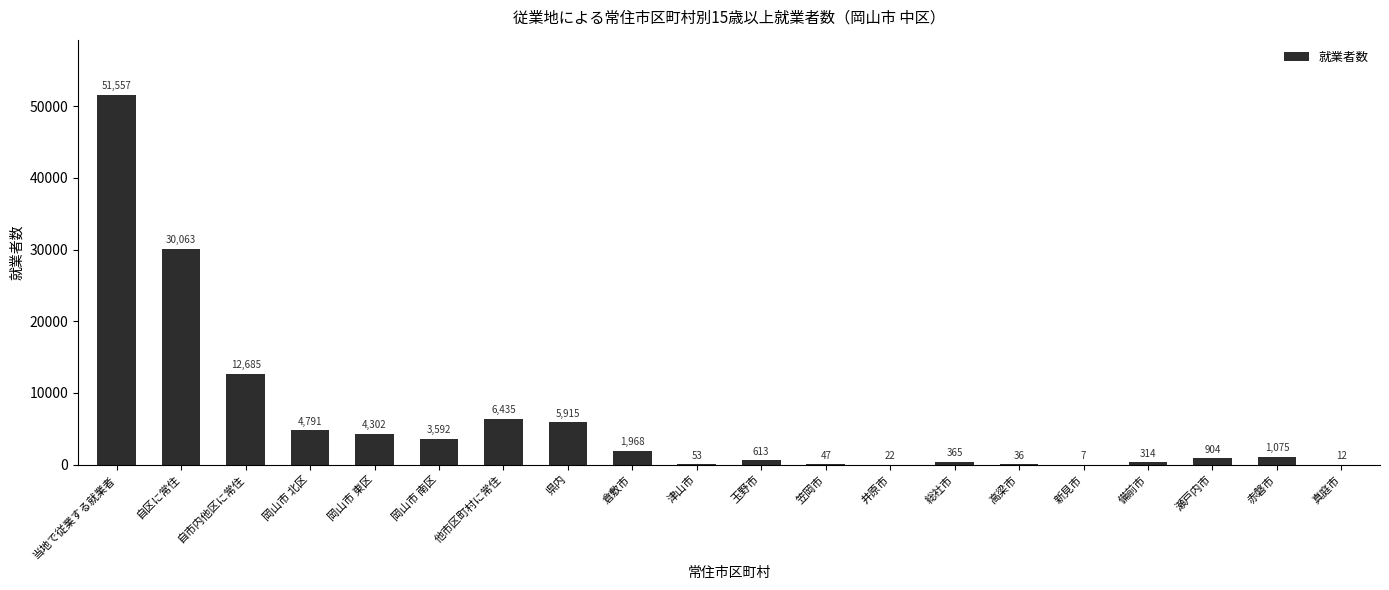

Read the value at 他市区町村に常住.

6435